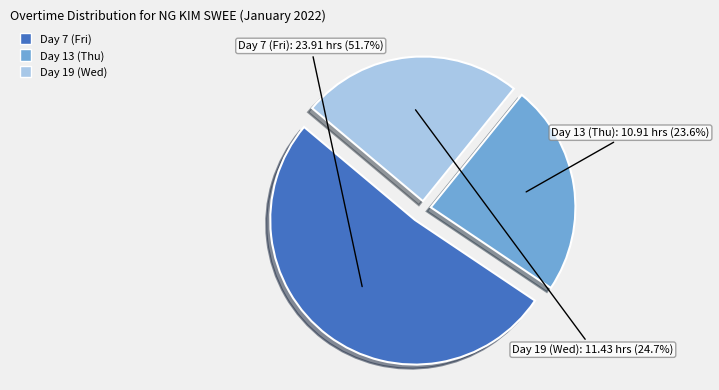

What is the ratio of the value at Day 7 (Fri) to the value at Day 19 (Wed)?

2.1